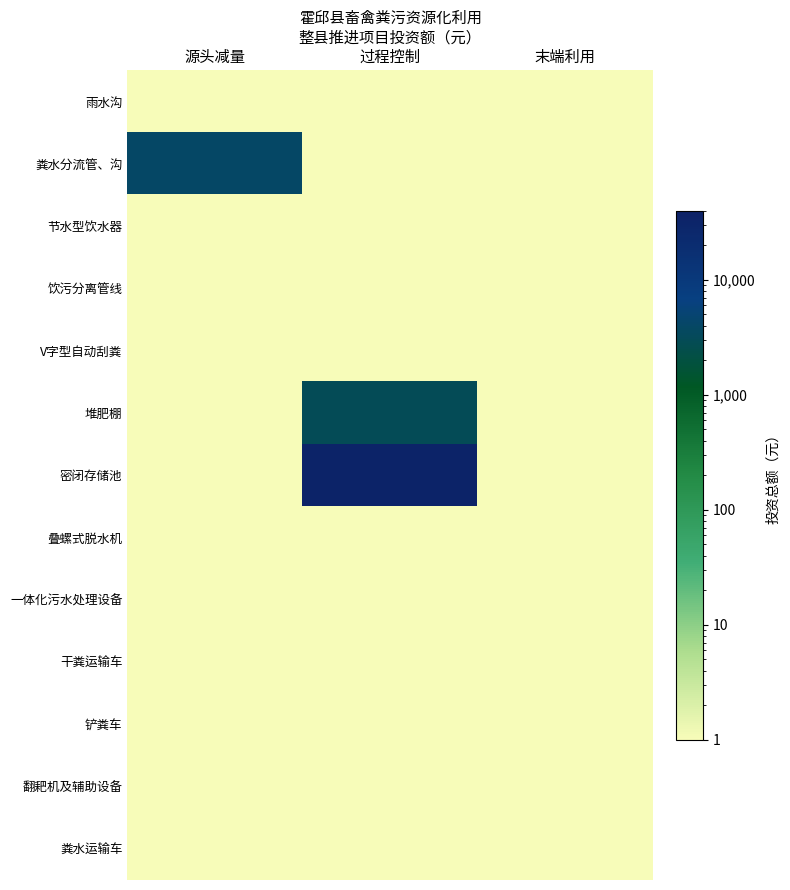

Count the number of data series in this chart.

13